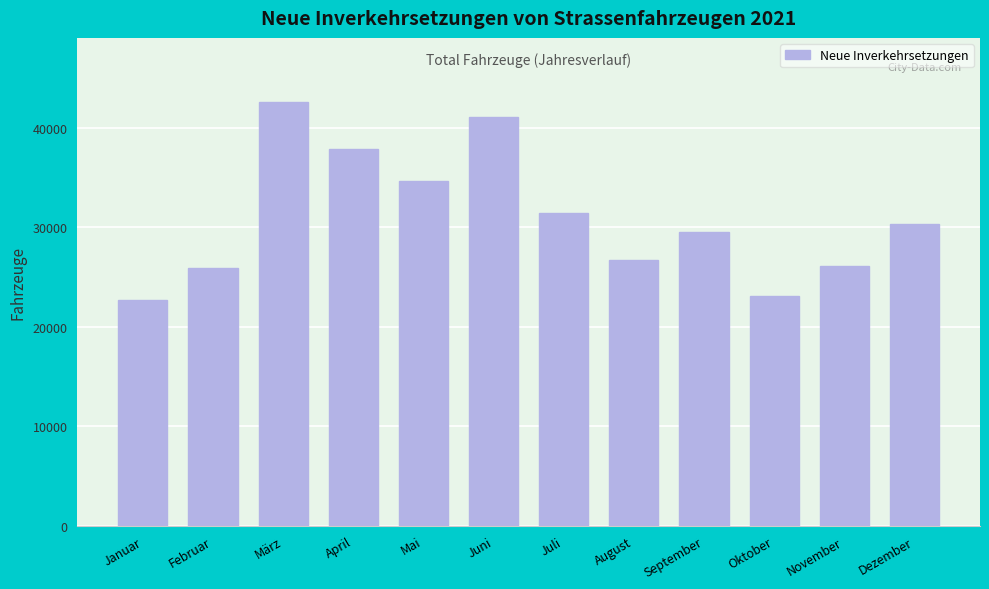

Reading right to left, extract all data points from this chart.

Dezember=30342	November=26113	Oktober=23113	September=29462	August=26702	Juli=31456	Juni=41076	Mai=34611	April=37865	März=42615	Februar=25857	Januar=22656